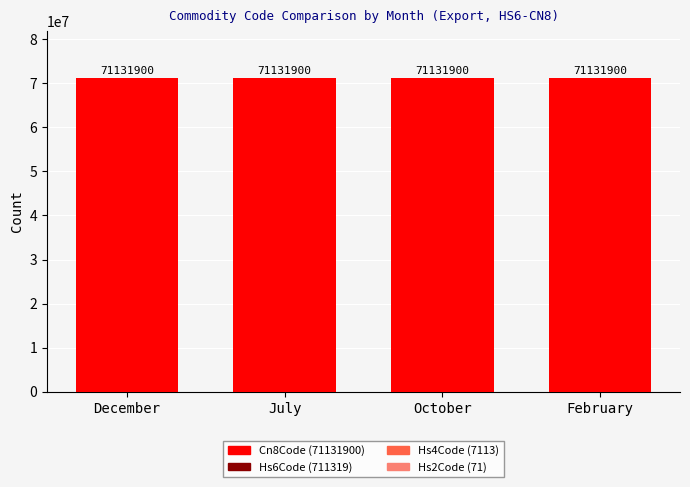

Reading left to right, list all the values displayed in this chart.

December: 711319	7113	71	71131900
July: 711319	7113	71	71131900
October: 711319	7113	71	71131900
February: 711319	7113	71	71131900